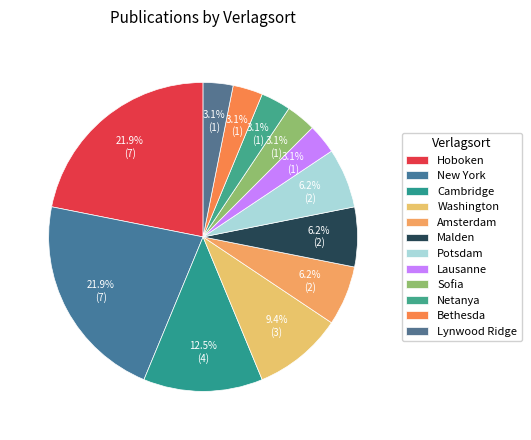

To the nearest percent, what is the combined percentage of Hoboken and Washington?

31%